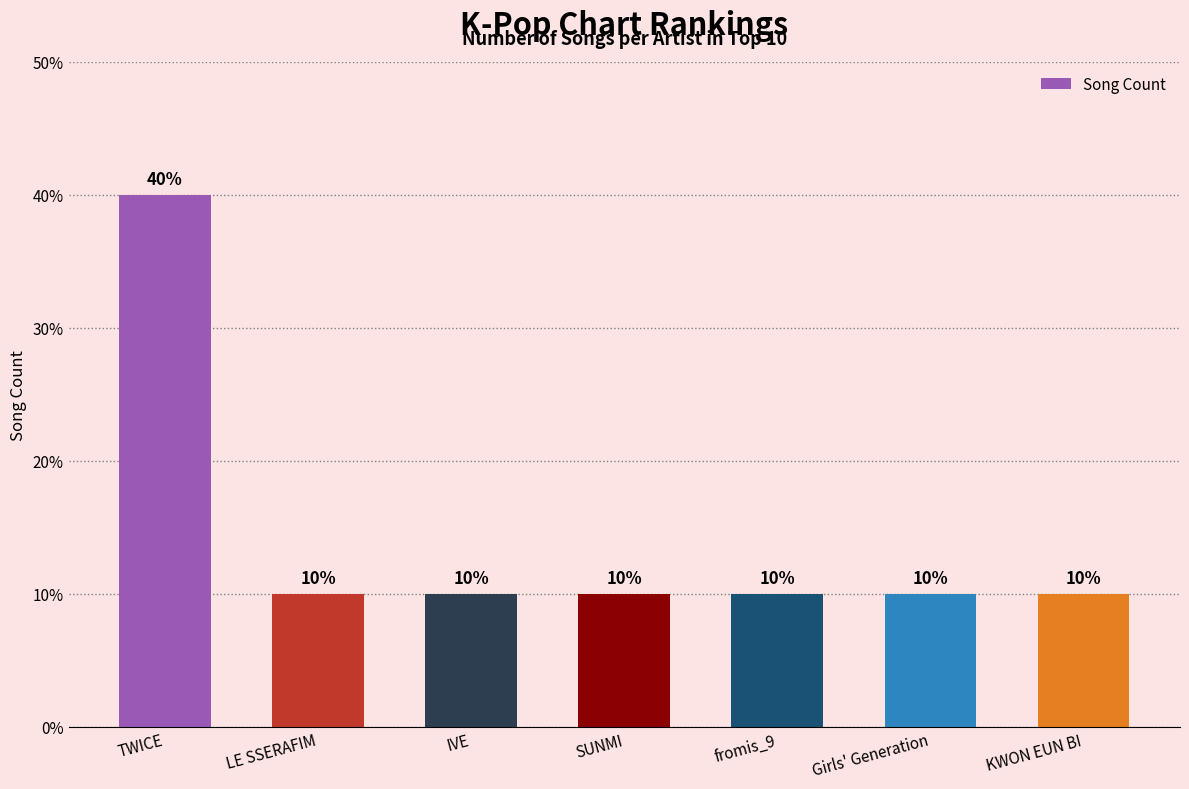

Between fromis_9 and IVE, which is larger?

fromis_9